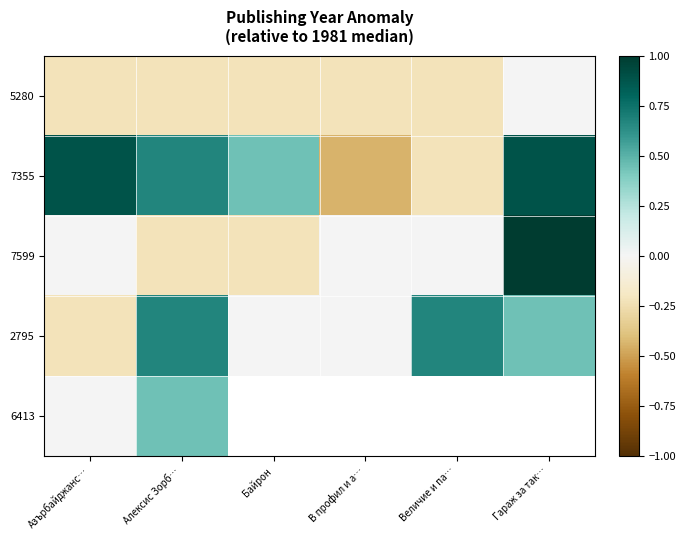

List the labels in order of 6413 value, smallest first.

Азърбайджанс…, Алексис Зорб…, Байрон, В профил и а…, Величие и па…, Гараж за так…